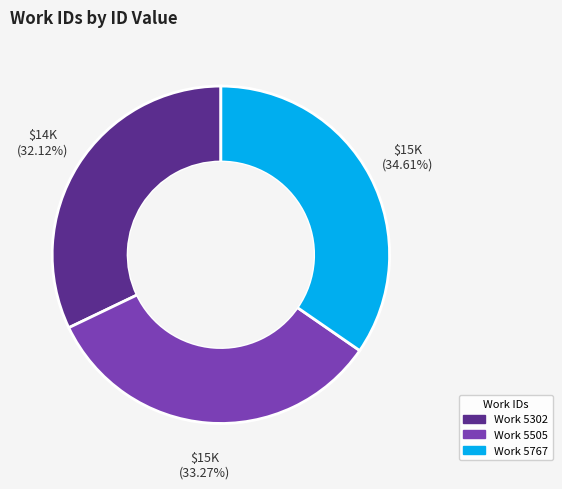

Is there any slice that represents more than half of the pie?

No